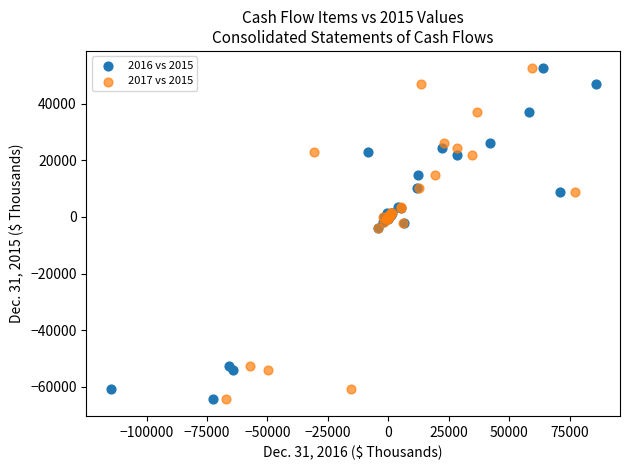

What are all the series names shown in the legend?

2016 vs 2015, 2017 vs 2015